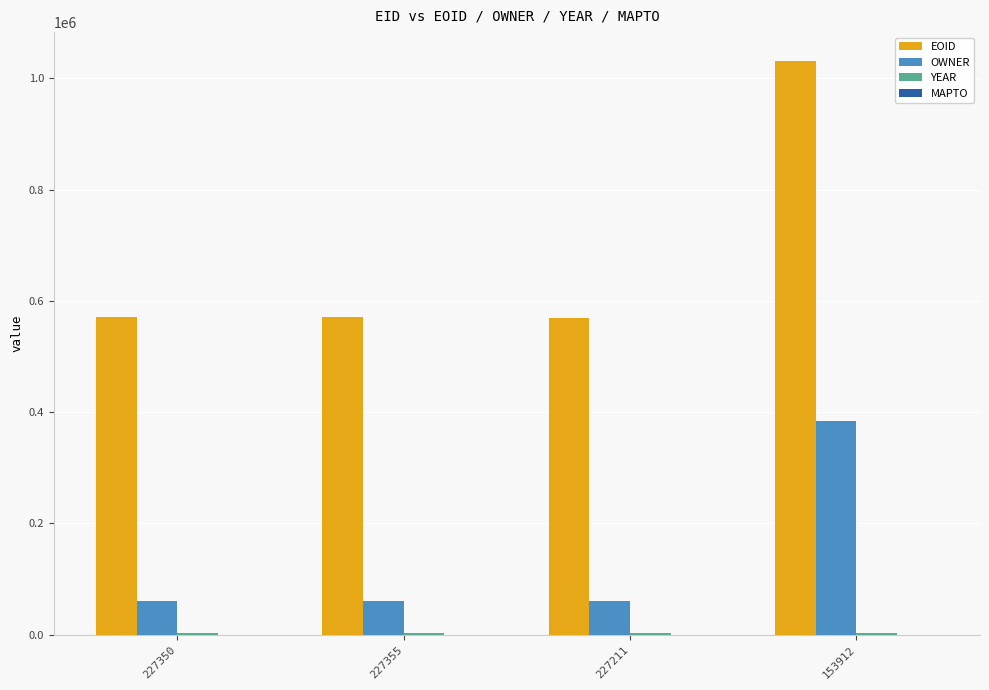

The OWNER series shows 101206 at 227350. True or false?

False